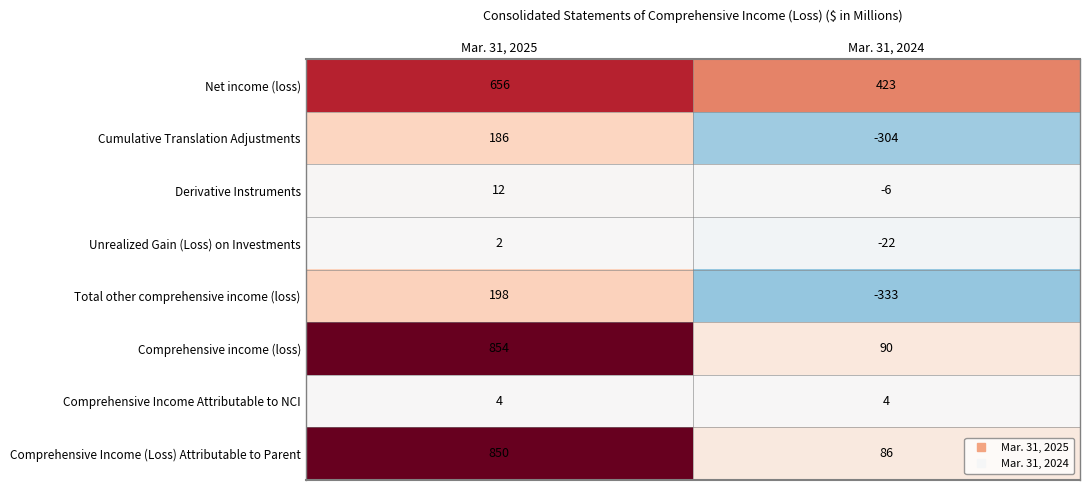

Is it true that Comprehensive Income (Loss) Attributable to Parent equals 850 at Mar. 31, 2025?

True